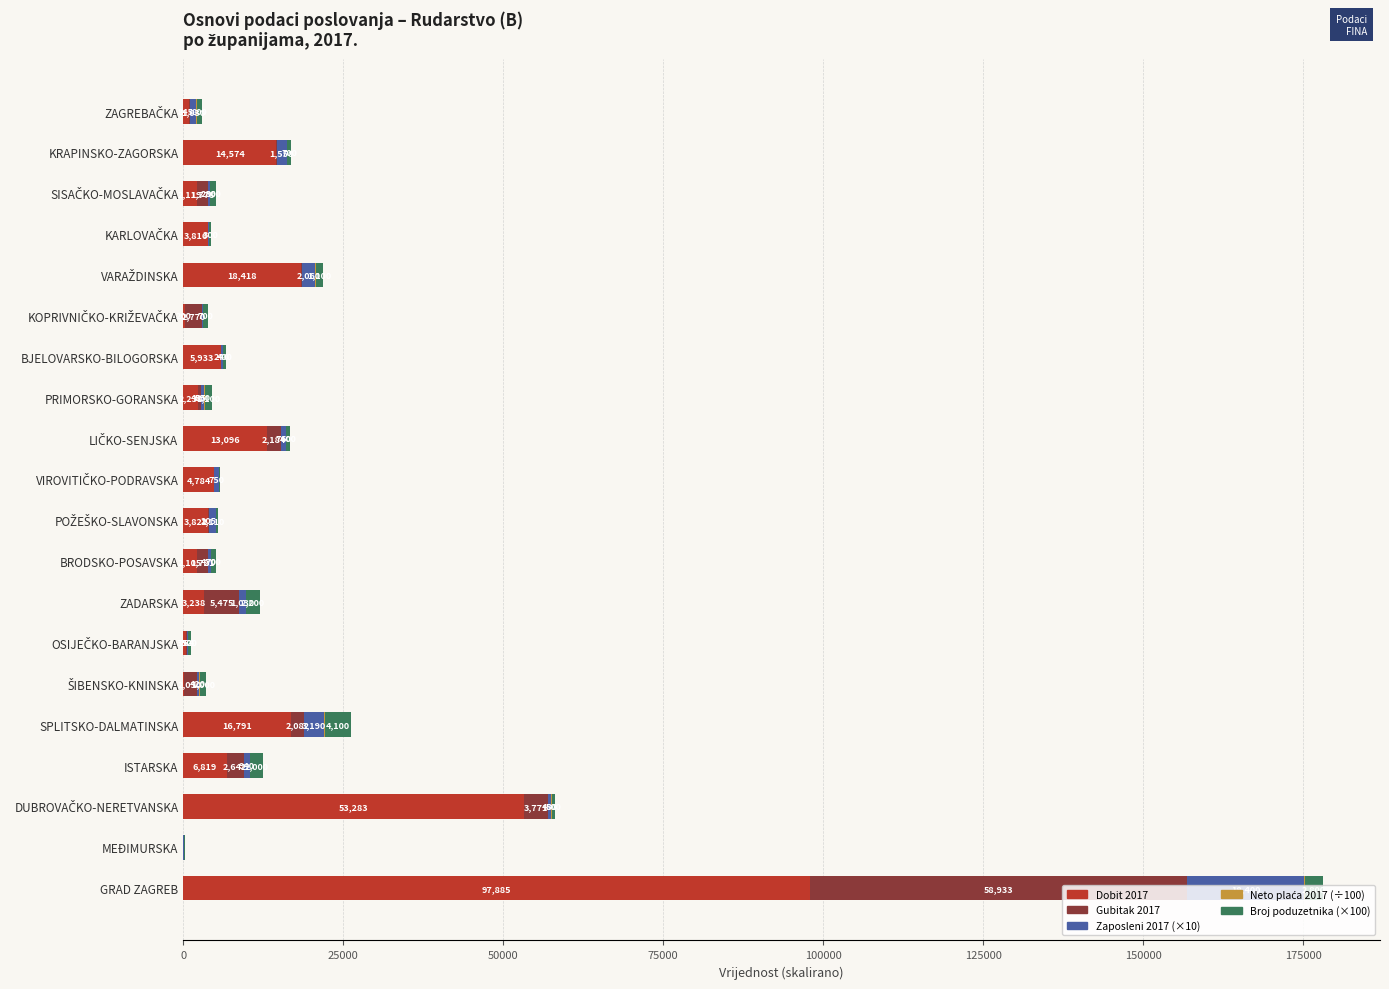

What is the approximate value of Dobit 2017 at KRAPINSKO-ZAGORSKA?

14574.0